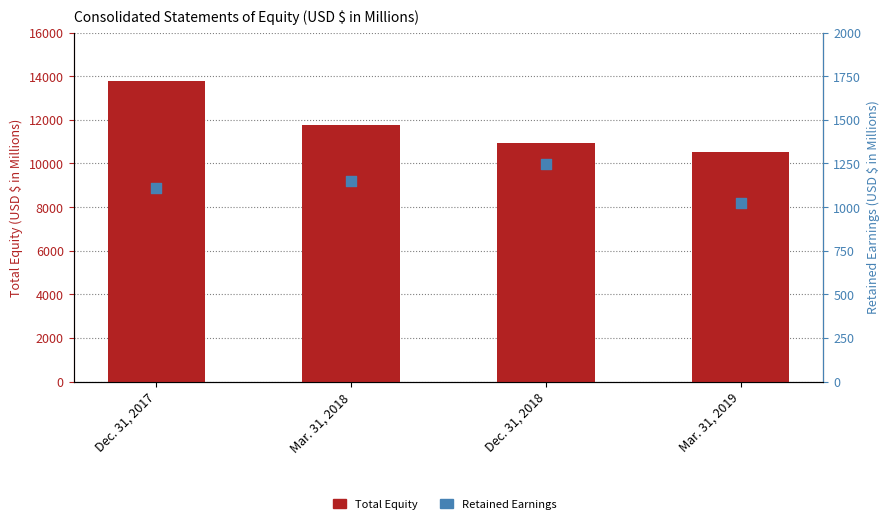

At which category is the sum across all series the highest?

Dec. 31, 2017